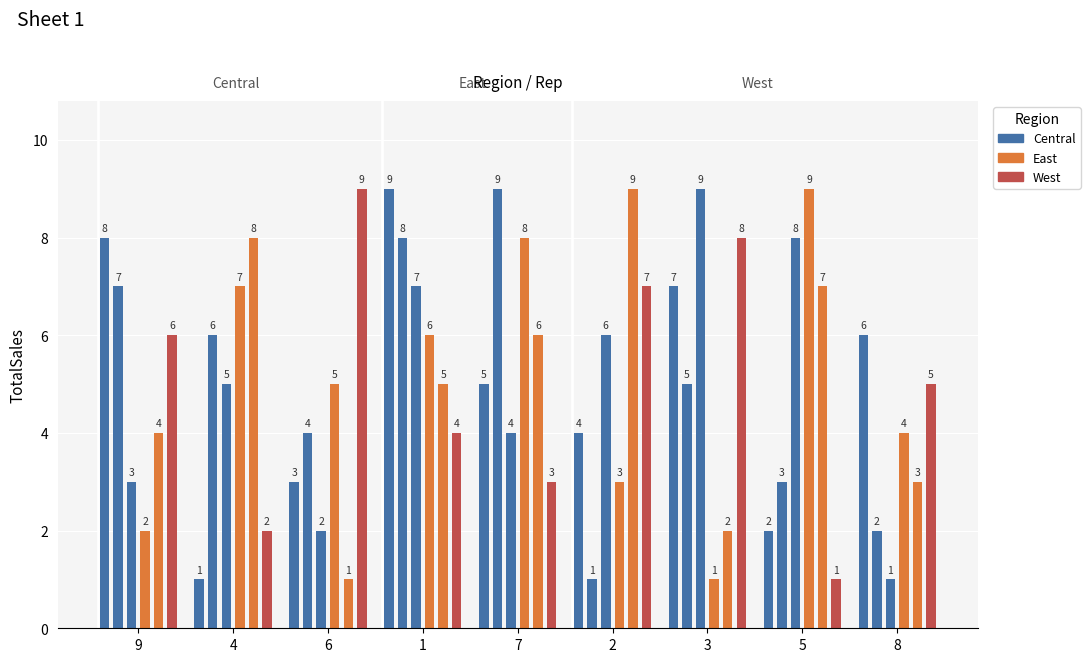

What position from the right is 6?

7